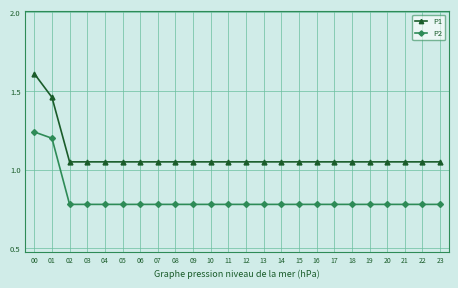

What are all the series names shown in the legend?

P1, P2